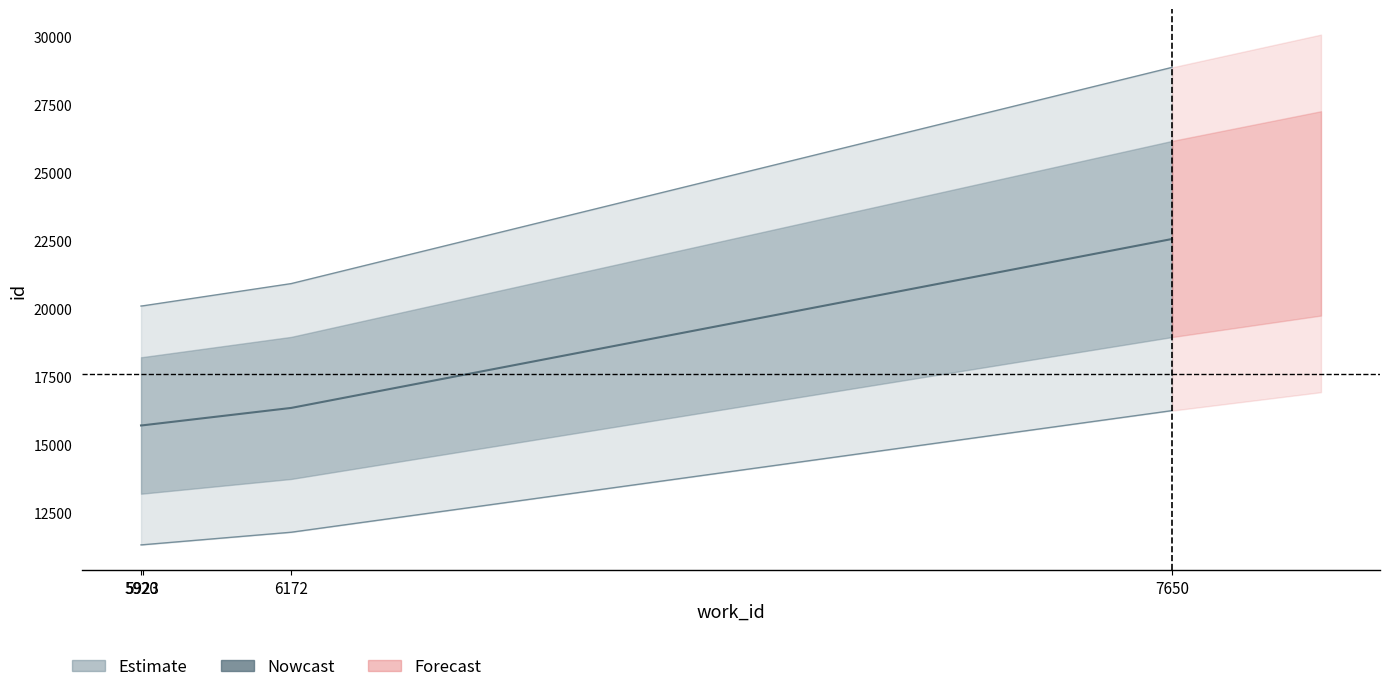

What is the change in value from 5920 to 7650?

+4940.6